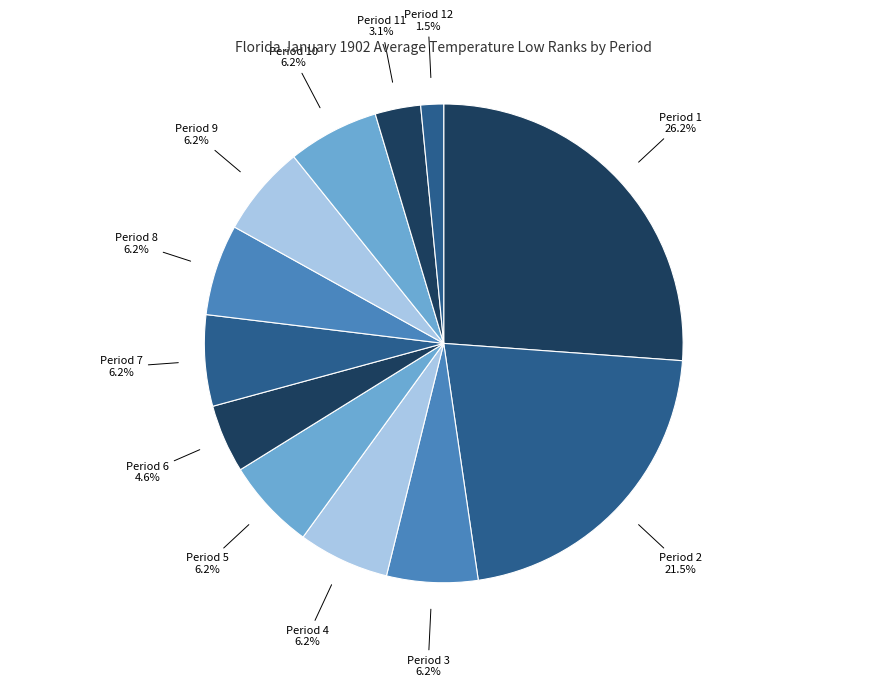

Is the sum of Period 12 and Period 6 greater than half?

No